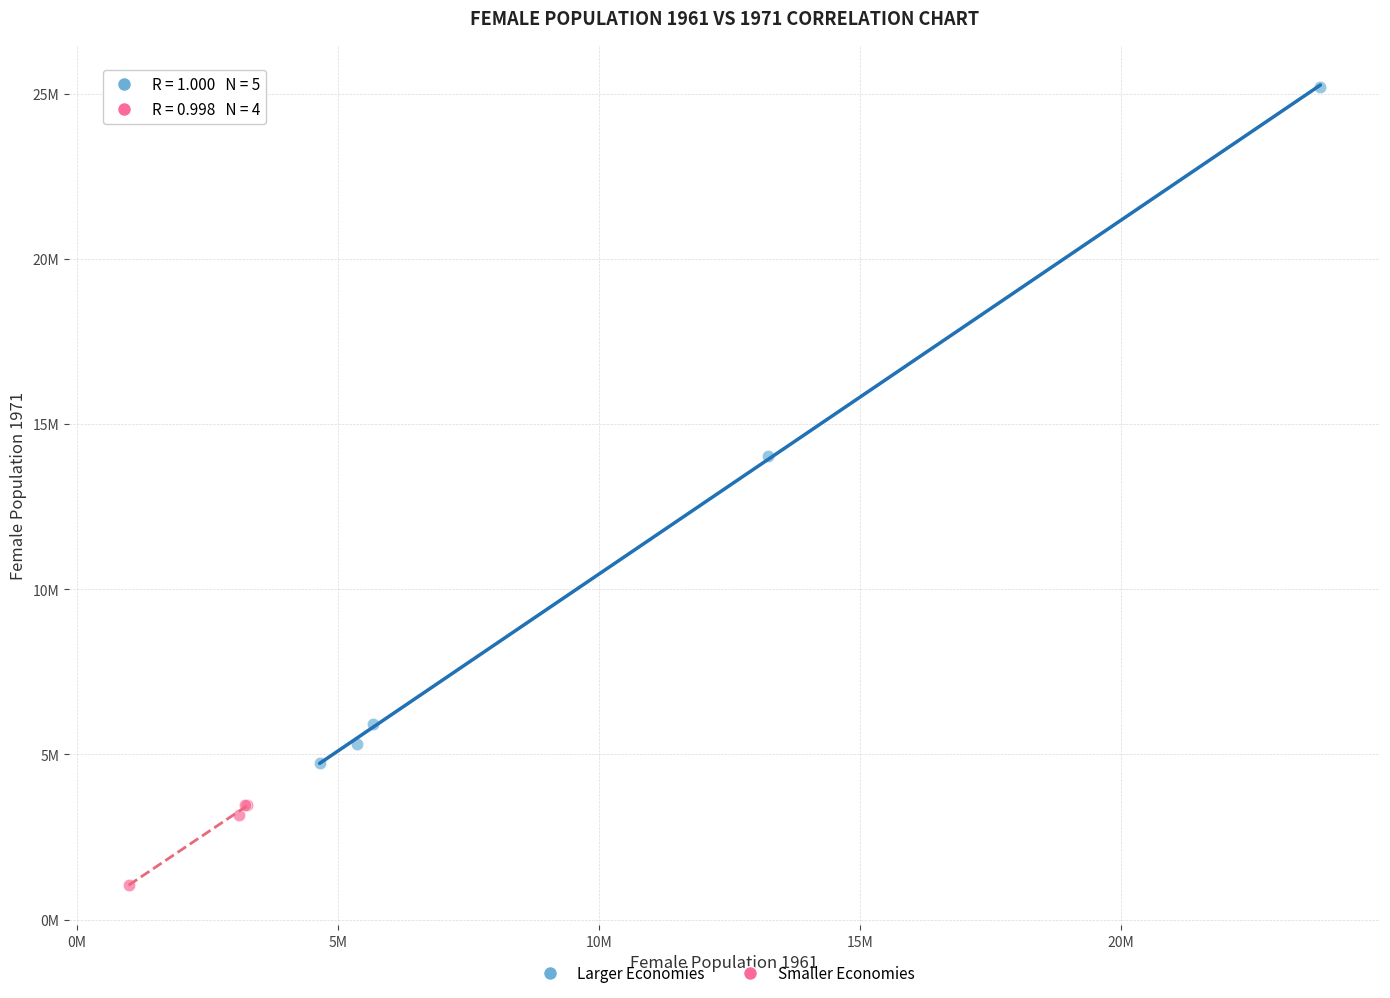

Which series contains the highest Y value?

Larger Economies